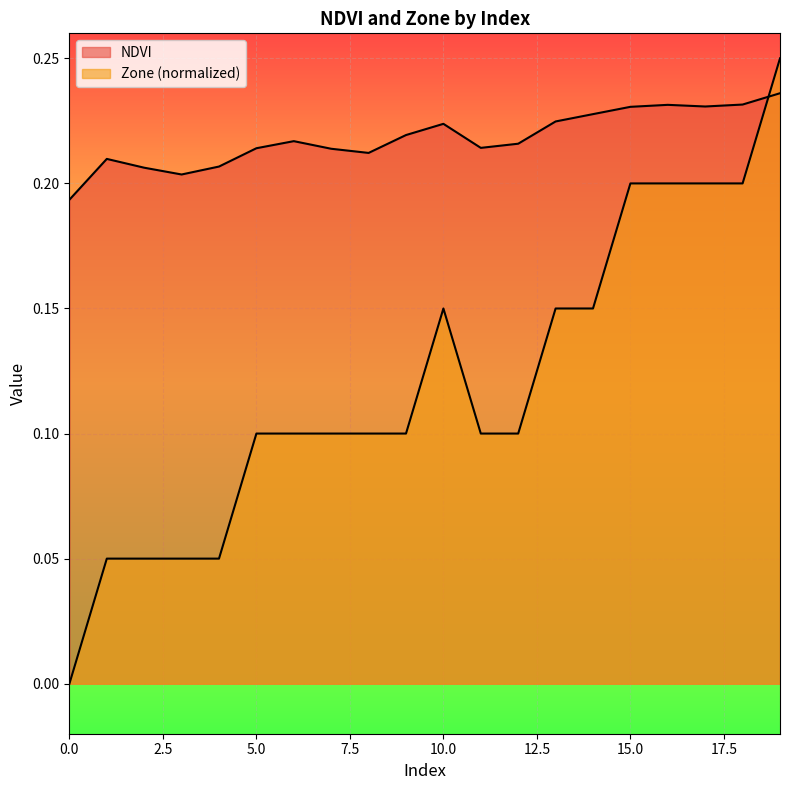

At which category is the sum across all series the highest?

19